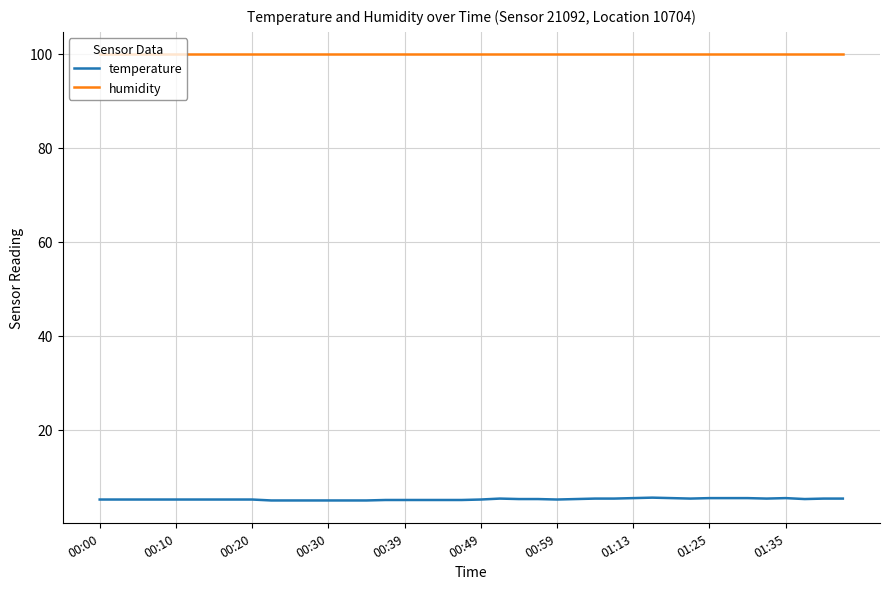

Rank the series by their average value, from highest to lowest.

humidity, temperature